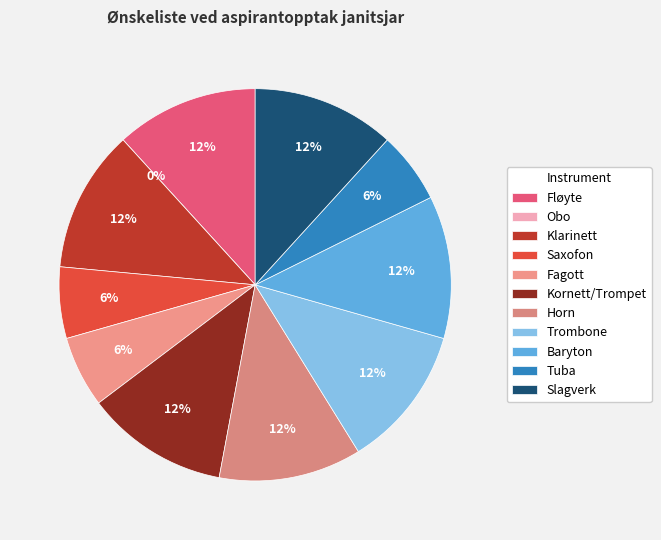

Count the number of slices in the pie.

11